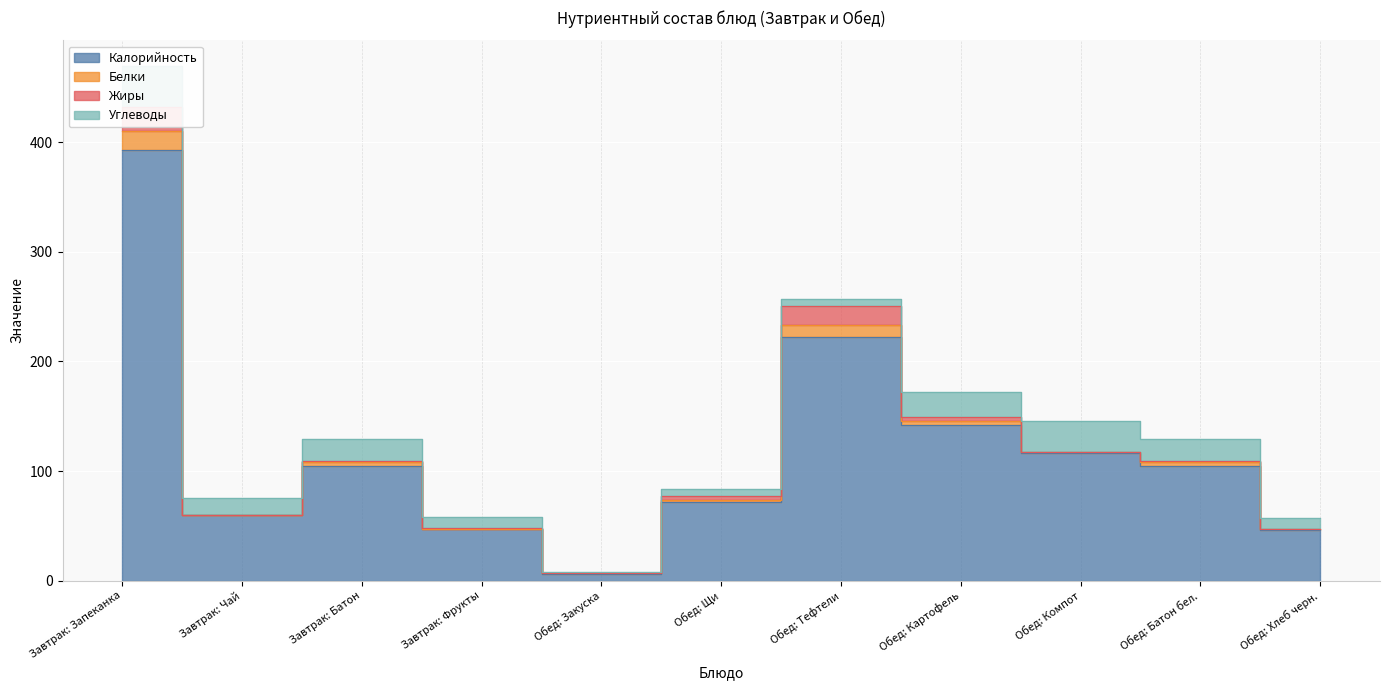

List the series in order of their peak value, highest first.

Калорийность, Углеводы, Жиры, Белки